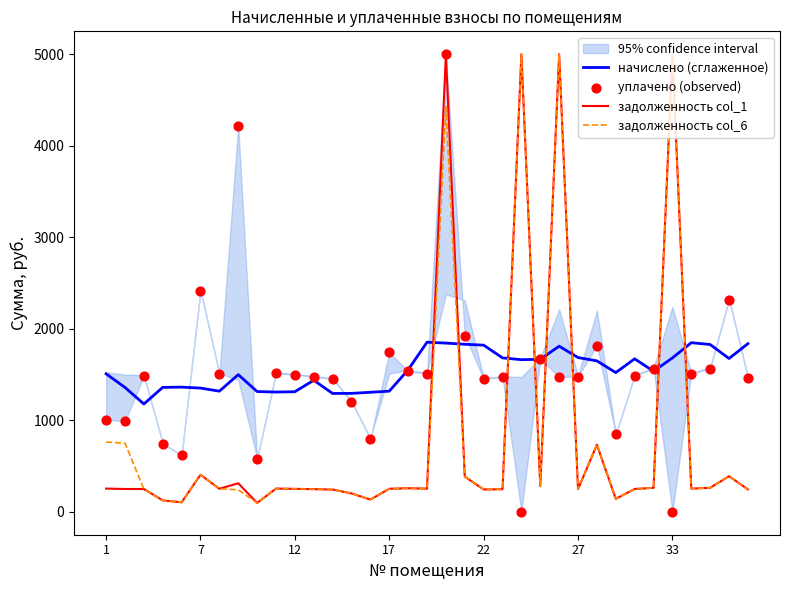

How many times do задолженность col_1 and начислено (сглаженное) cross each other?

8